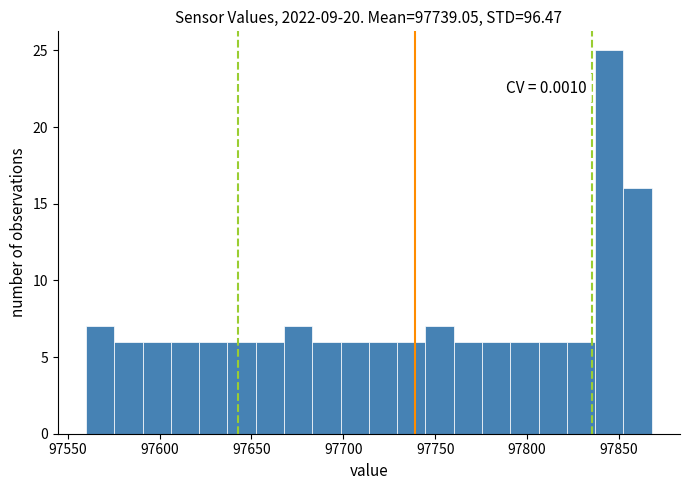

Around what value on the x-axis is the tallest bar? Give the approximate position of its centre, as read against the axis.

97845